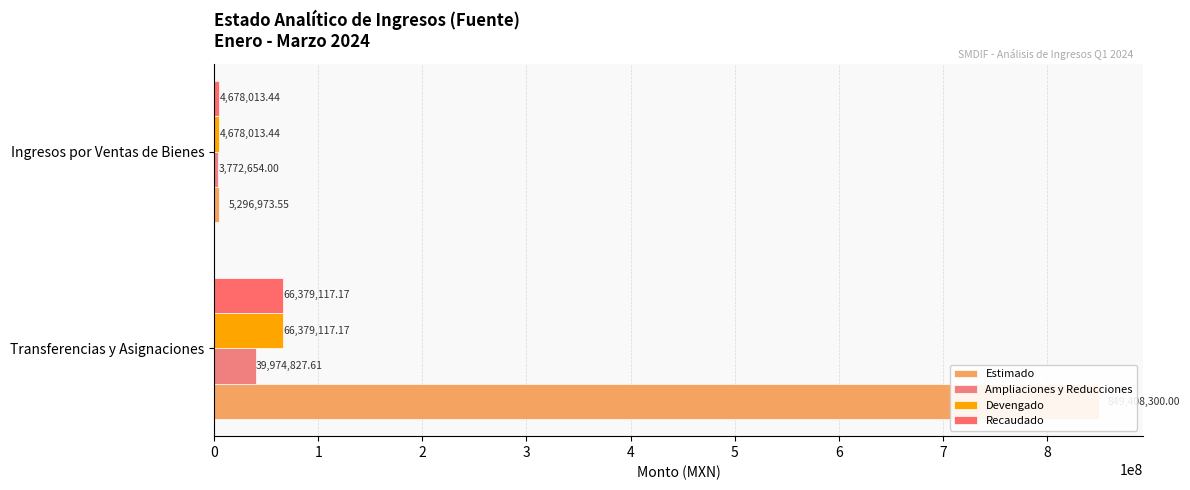

The Recaudado series shows 66379117.2 at Transferencias y Asignaciones. True or false?

True